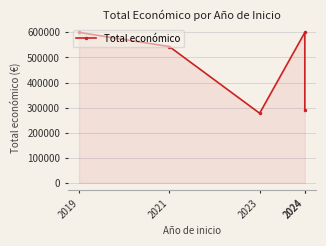

How many data points are less than 543365?

2